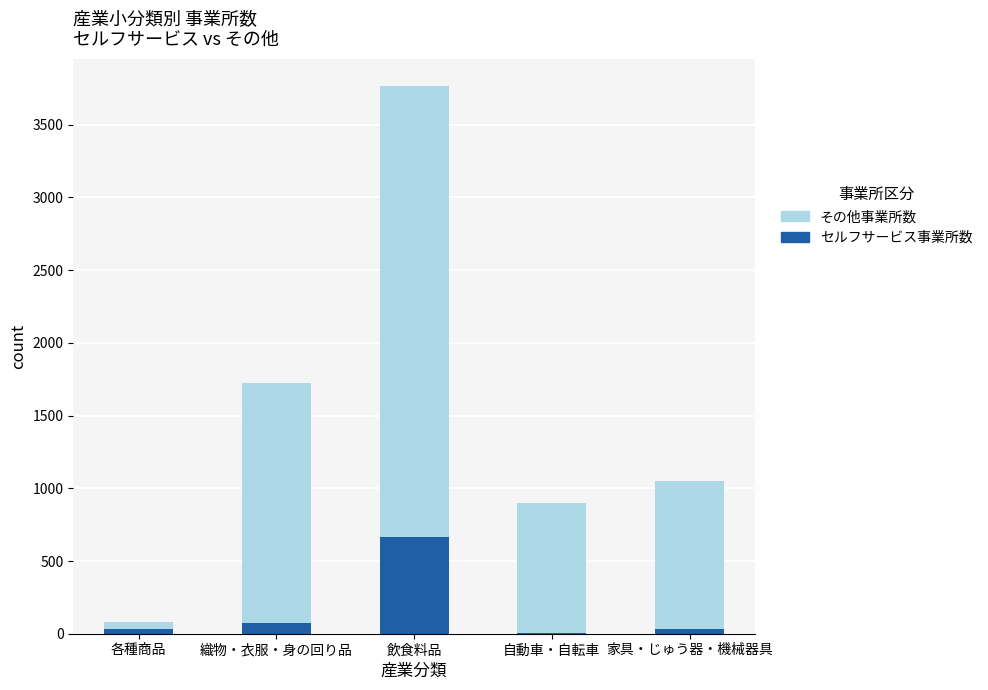

The セルフサービス事業所数 series shows 662 at 飲食料品. True or false?

True